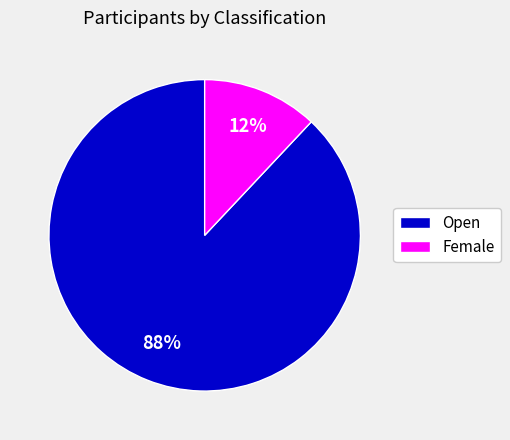

How many segments does this pie chart have?

2